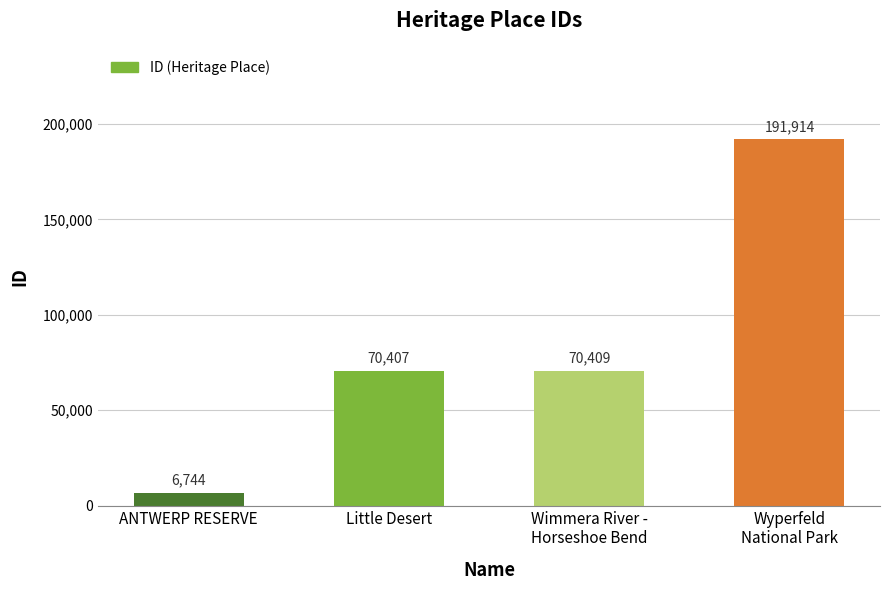

What is the sum of all values?

339474